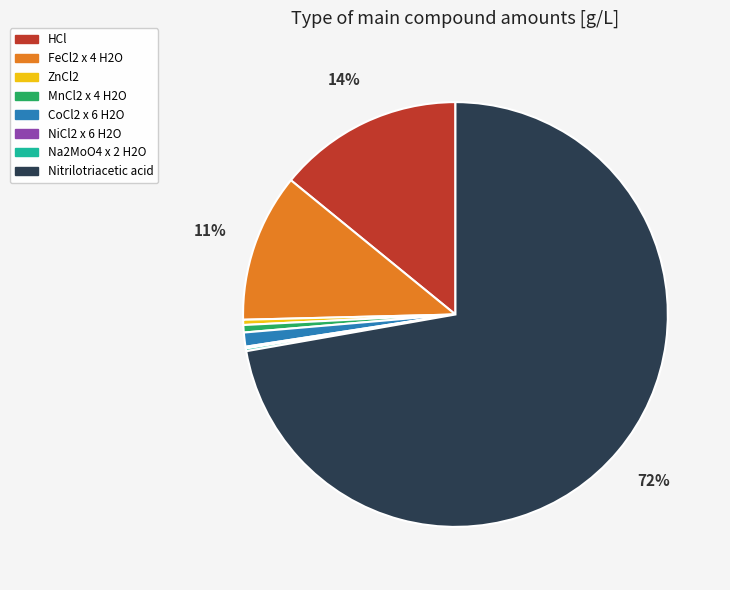

Do MnCl2 x 4 H2O and CoCl2 x 6 H2O together represent more than half of the pie?

No